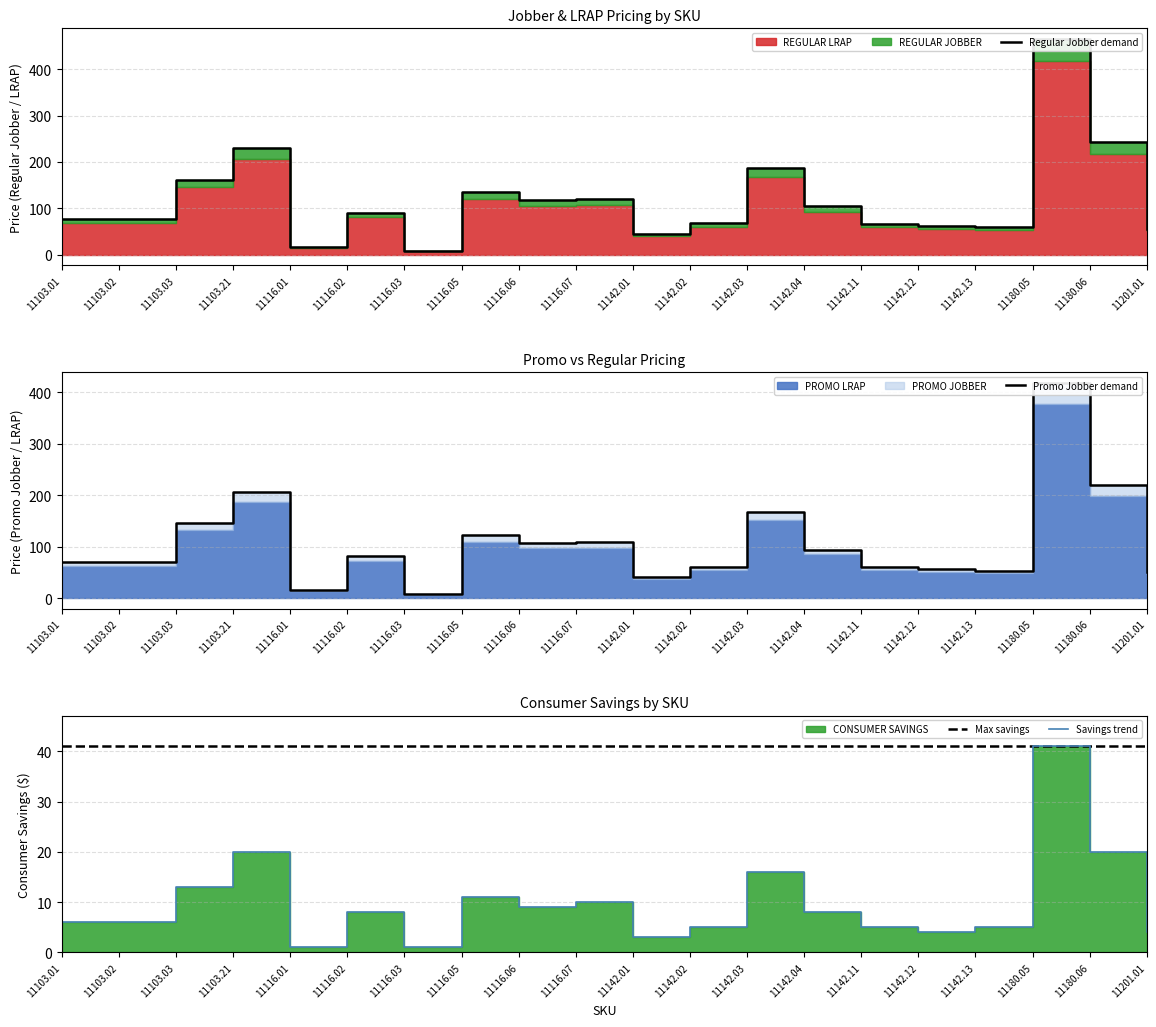

What is the difference between the REGULAR JOBBER values at 11103.21 and 11142.03?

43.0